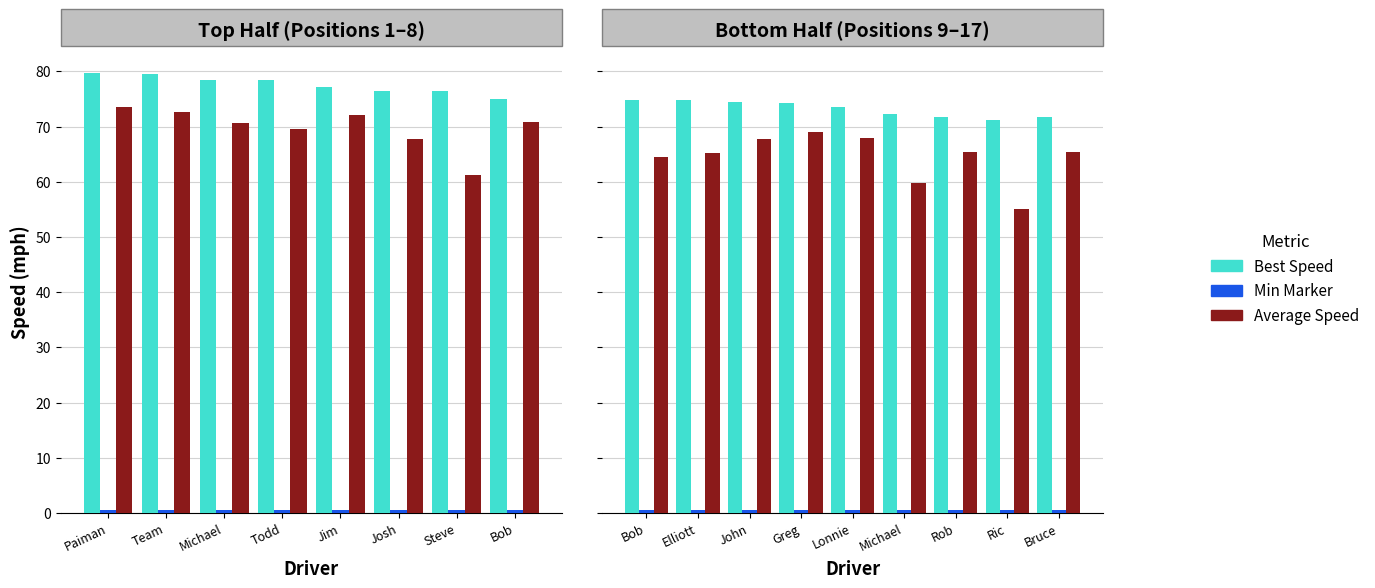

Are the bars grouped side by side (vs. stacked)?

Yes